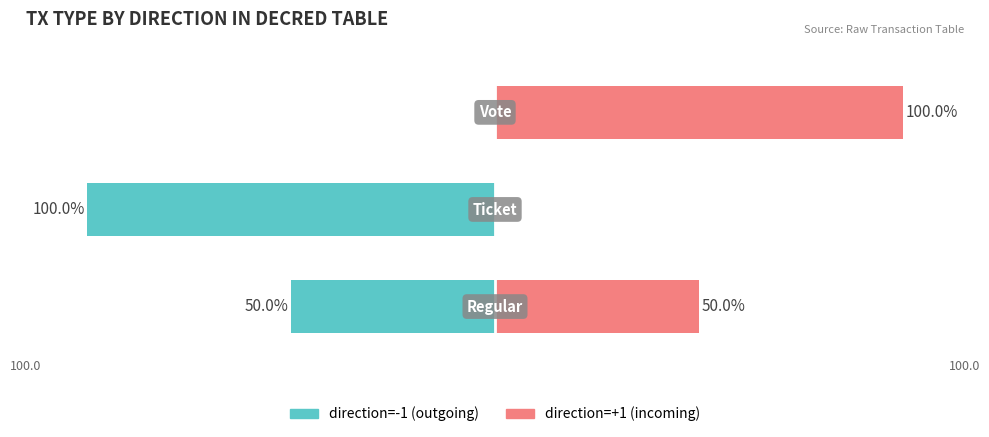

Count the number of categories in the chart.

3